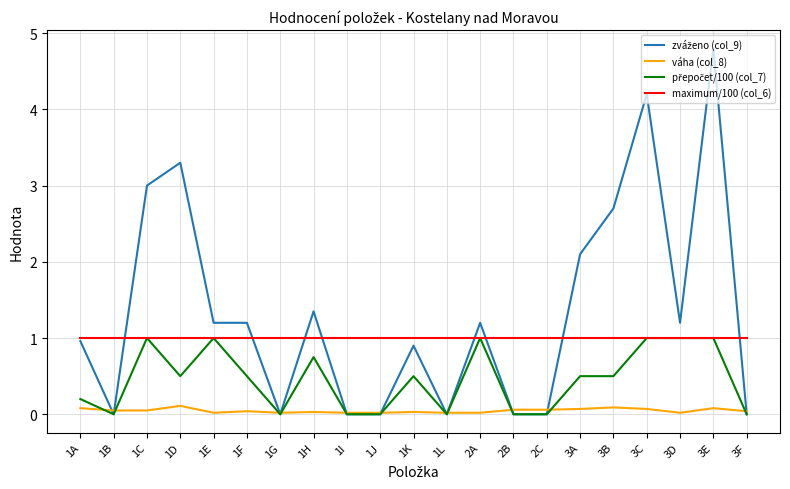

At which category is the sum across all series the highest?

3E